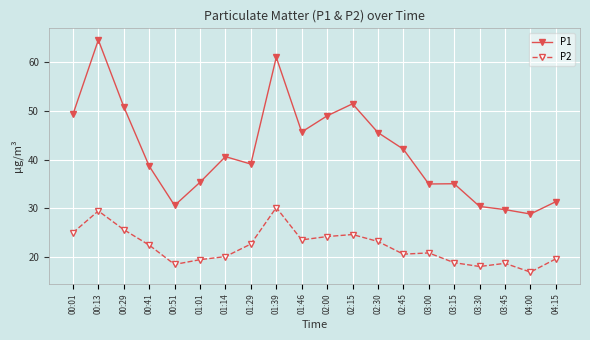

How many series are shown in this chart?

2